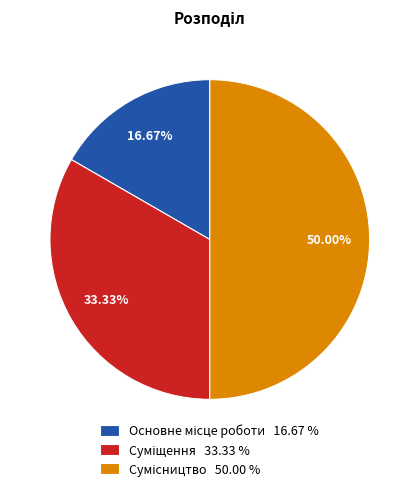

Is Сумісництво the majority of the pie?

No